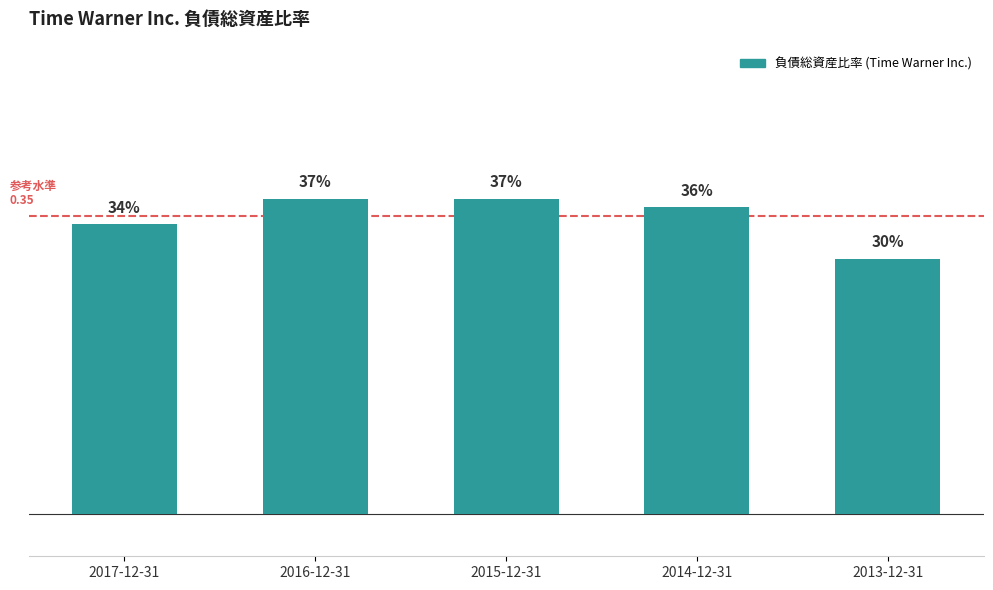

Is it true that the value at 2014-12-31 is 0.5?

False